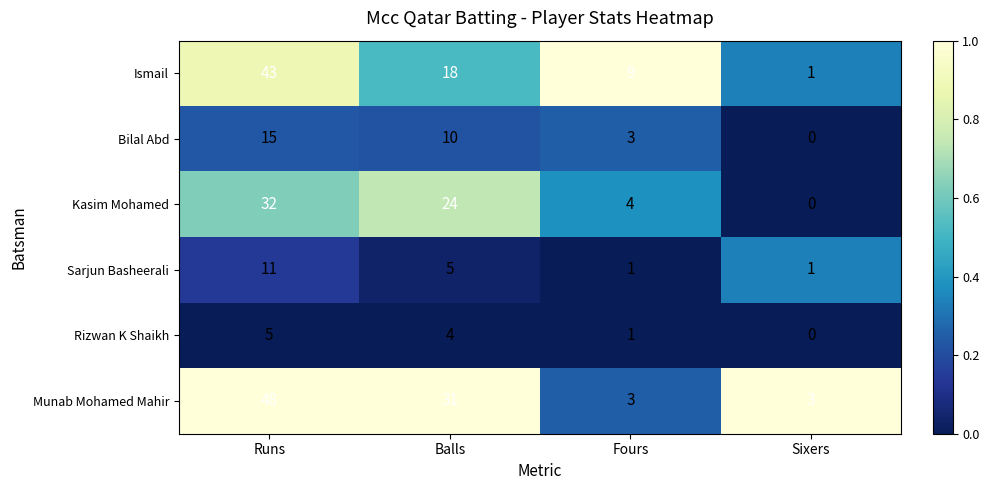

How many categories are shown in the chart?

4